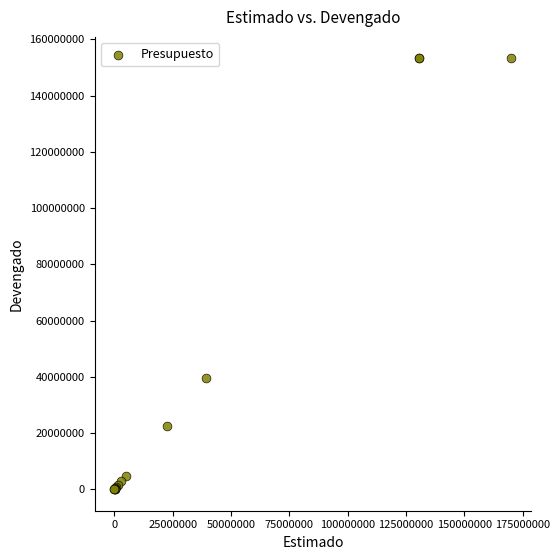

What Y value in the scatter plot is closest to 76619973?

39457337.5